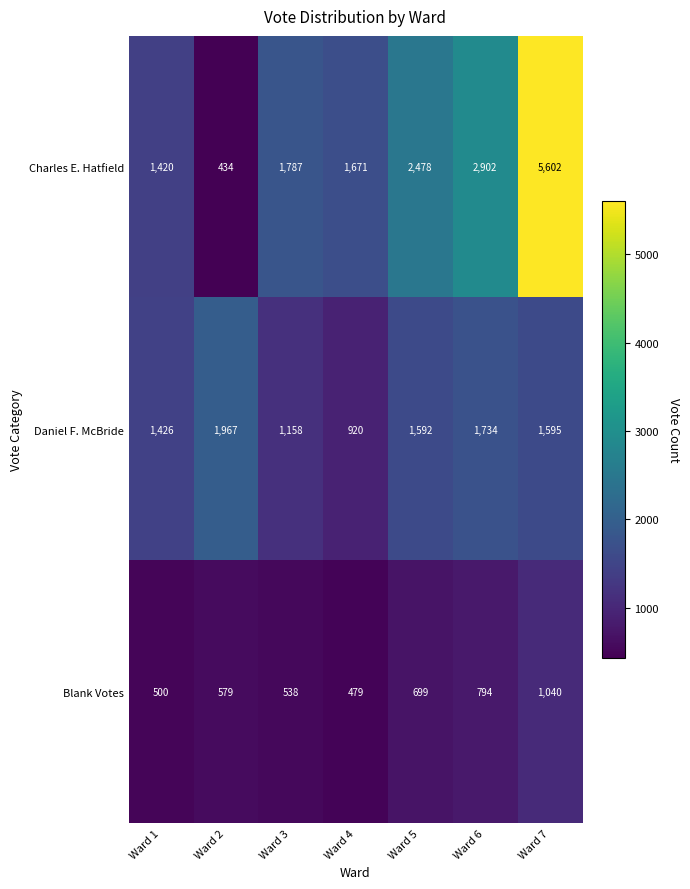

What is the approximate value of Charles E. Hatfield at Ward 3?

1787